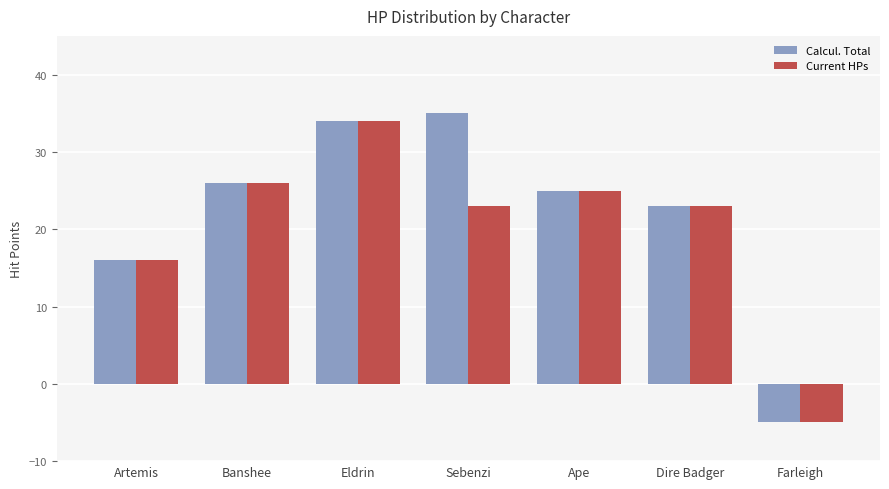

What is the total value across all series at Artemis?

32